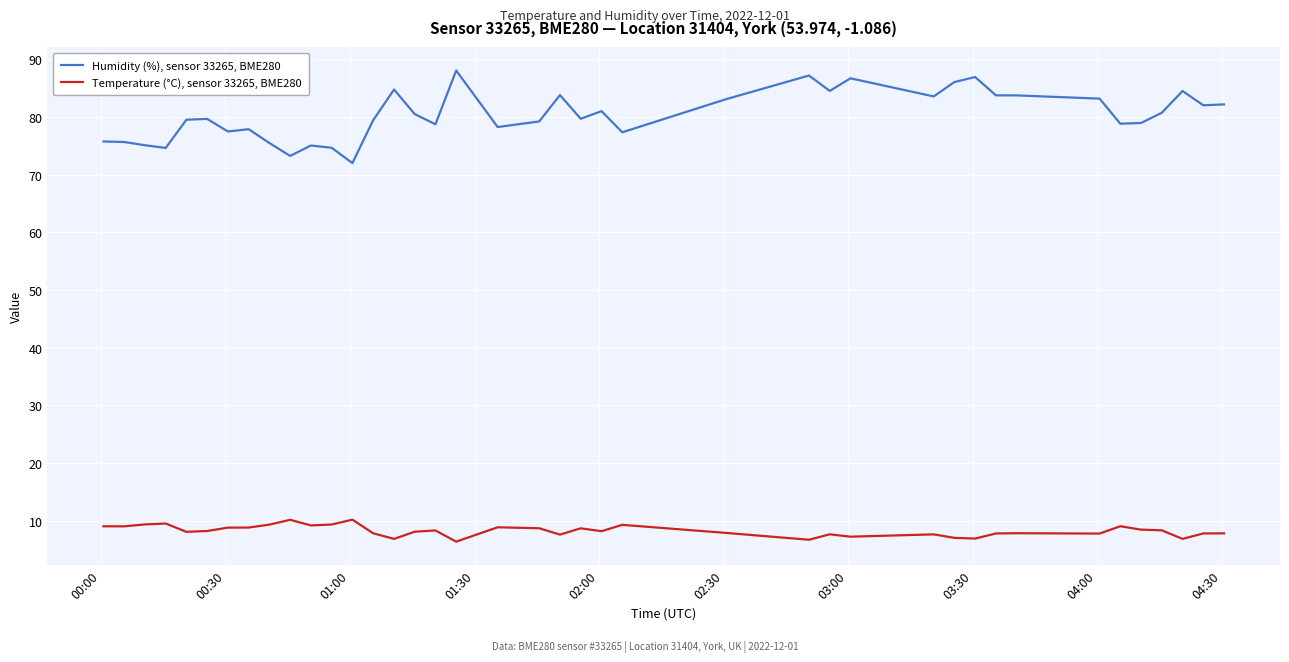

Which series has the largest range (max minus min)?

Humidity (%), sensor 33265, BME280